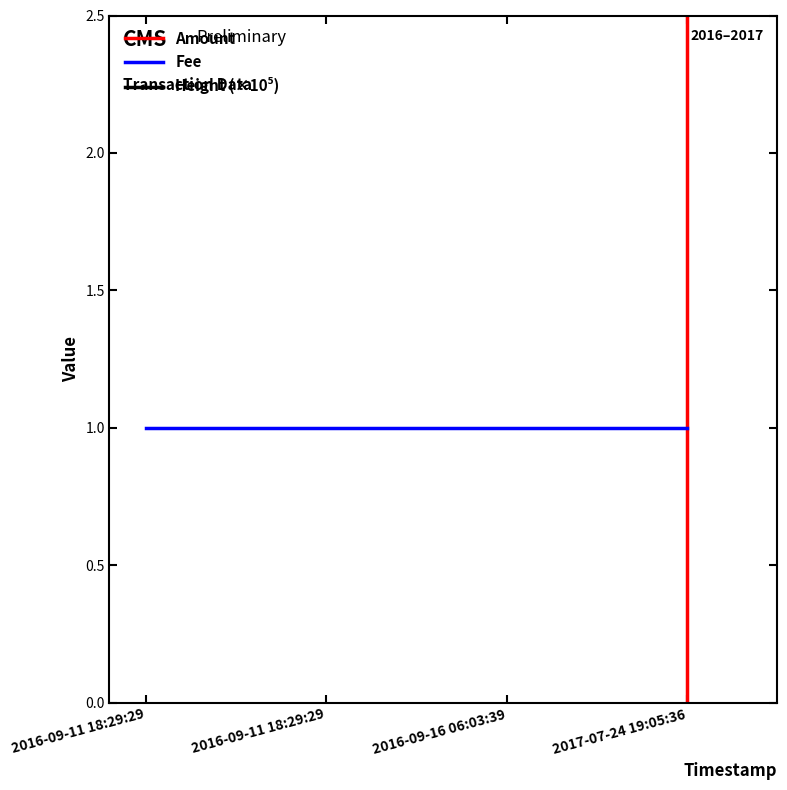

Where do Fee and Amount first cross each other?

2016-09-16 06:03:39 and 2017-07-24 19:05:36